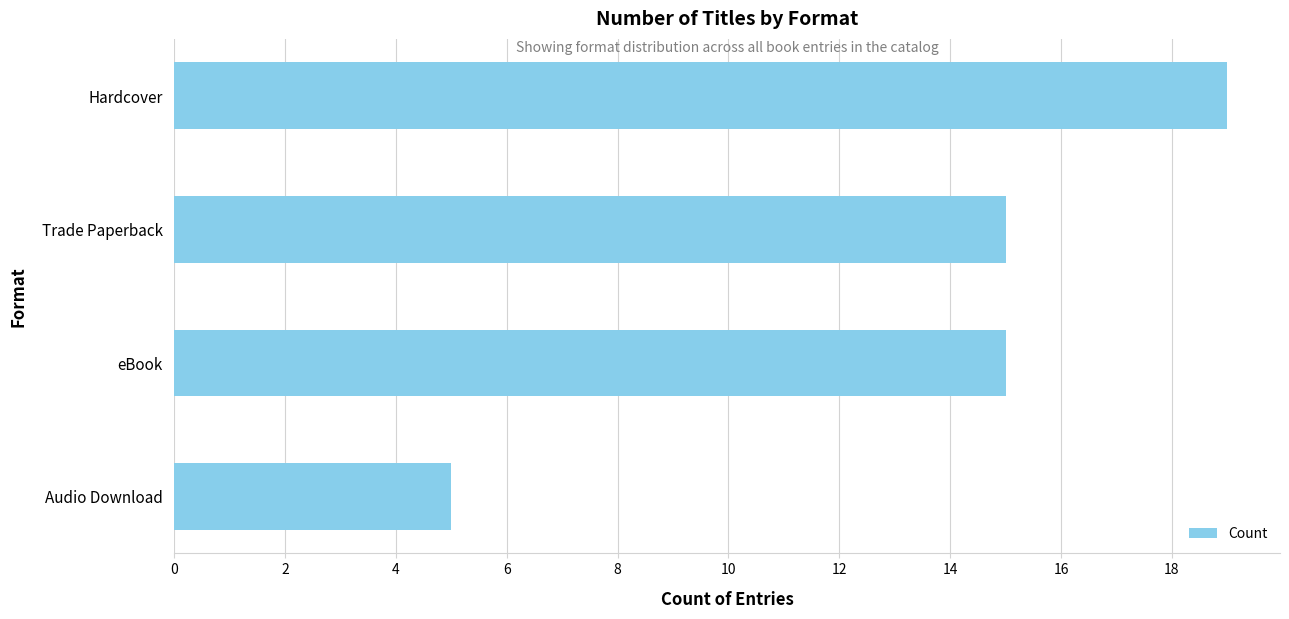

Does the chart contain any negative values?

No